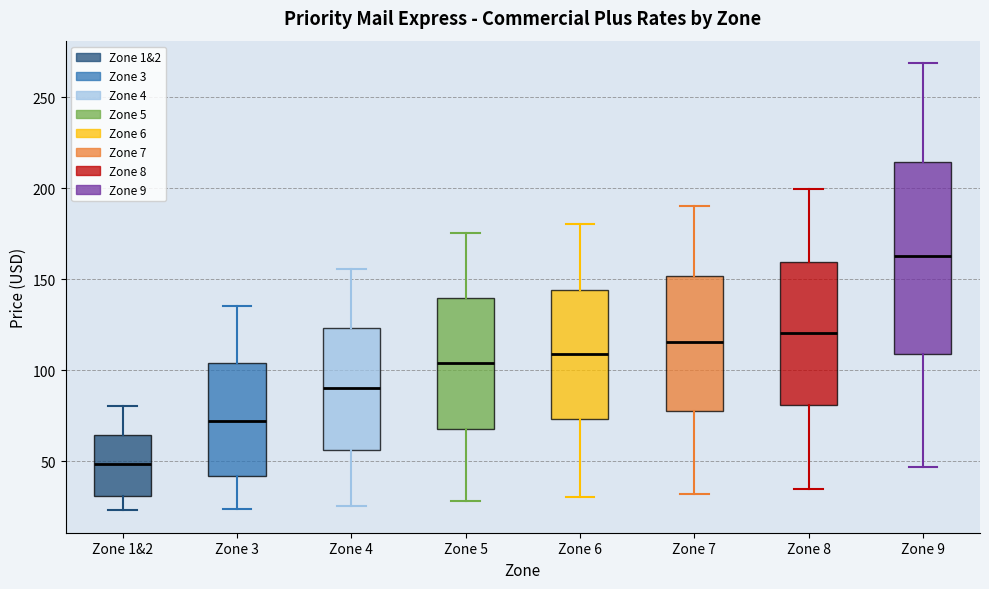

Reading left to right, read every box against the y-axis: the position of its median line, the range the box covers, and the ends of its whiskers. The values are not printed on the chart, so give them approximately, as read against the axis.

Zone 1&2: median 50, box 30 to 65, whiskers 25 to 80
Zone 3: median 70, box 40 to 105, whiskers 25 to 135
Zone 4: median 90, box 55 to 125, whiskers 25 to 155
Zone 5: median 105, box 70 to 140, whiskers 30 to 175
Zone 6: median 110, box 75 to 145, whiskers 30 to 180
Zone 7: median 115, box 75 to 150, whiskers 30 to 190
Zone 8: median 120, box 80 to 160, whiskers 35 to 200
Zone 9: median 165, box 110 to 215, whiskers 45 to 270